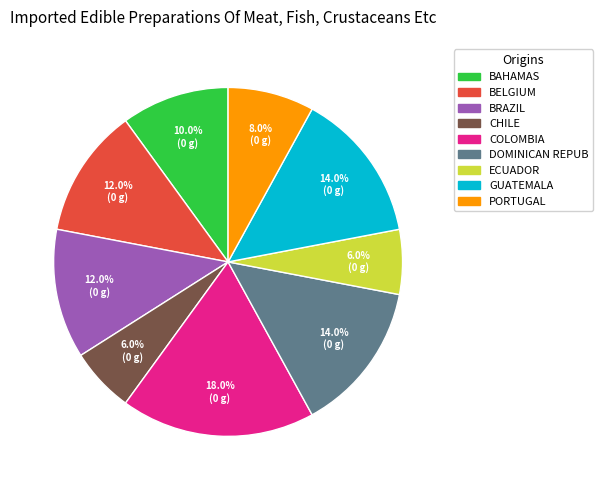

Combined, do ECUADOR and CHILE account for over 50%?

No